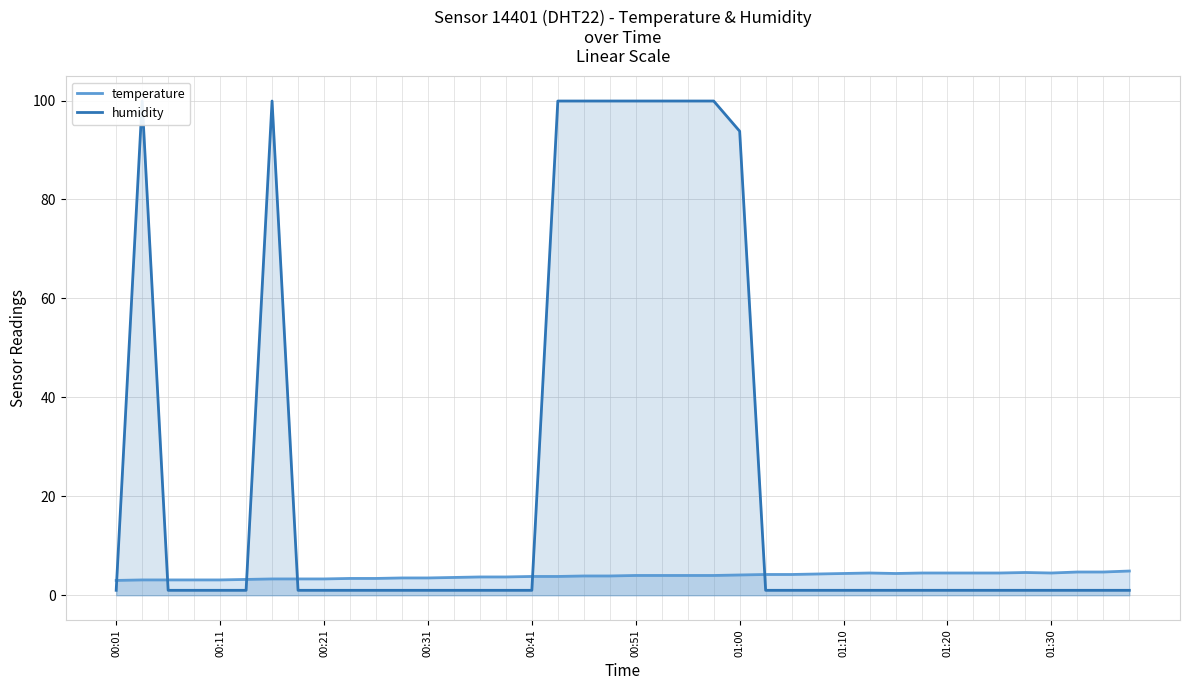

What is the lowest value of the temperature series?

3.0